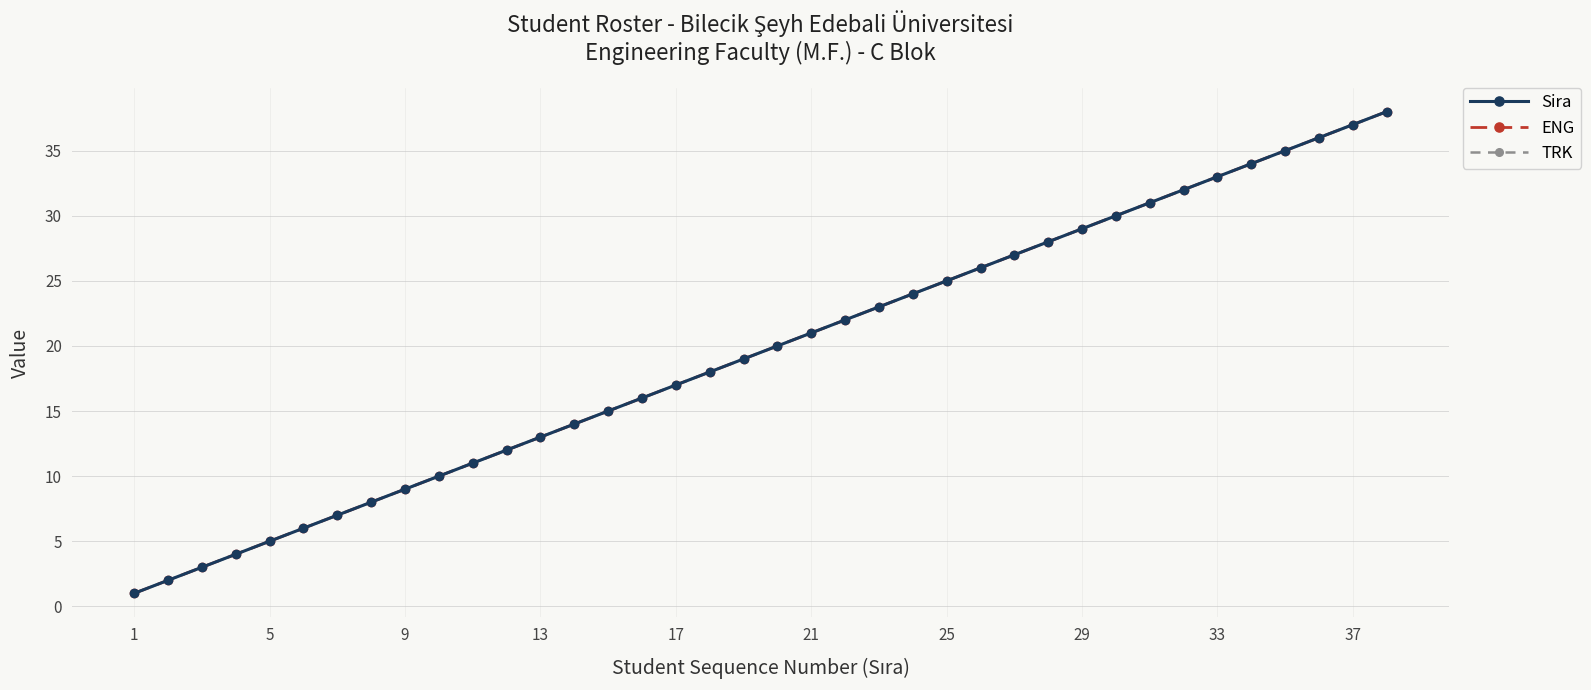

List the series in order of their peak value, highest first.

Sira, ENG, TRK